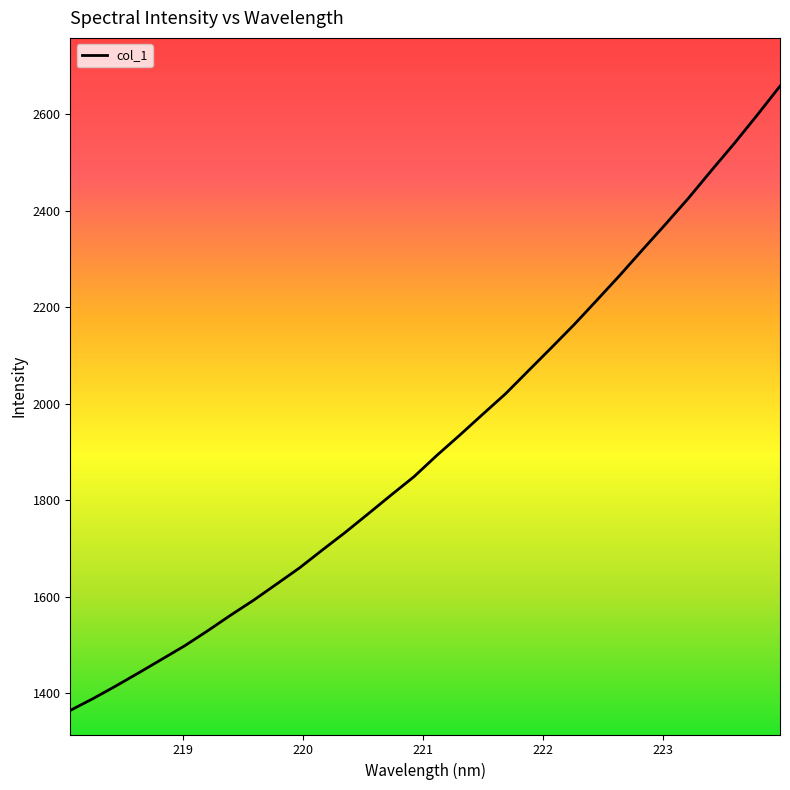

What is the difference between the maximum and minimum values?

1294.0